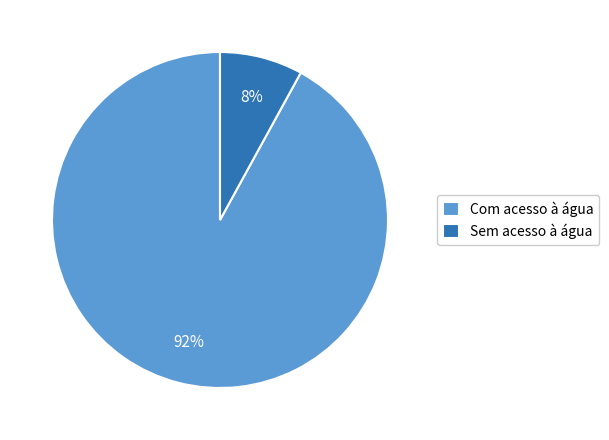

Rank the categories by value from highest to lowest.

Com acesso à água, Sem acesso à água